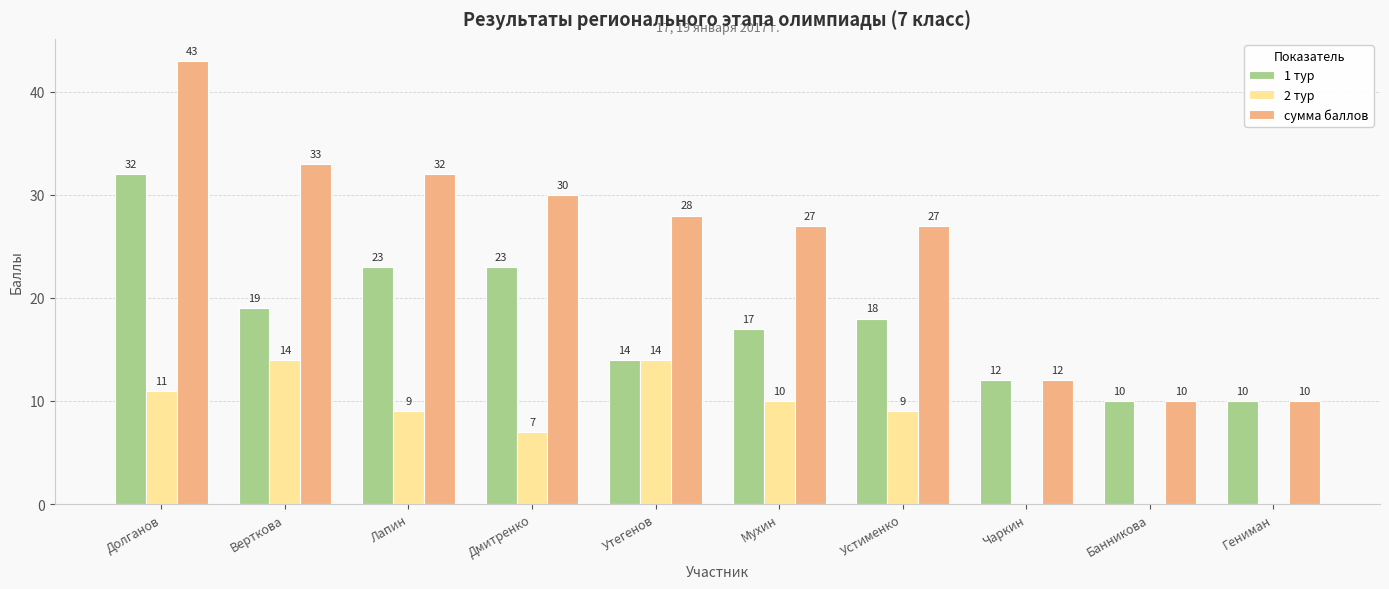

What is the greatest value displayed?

43